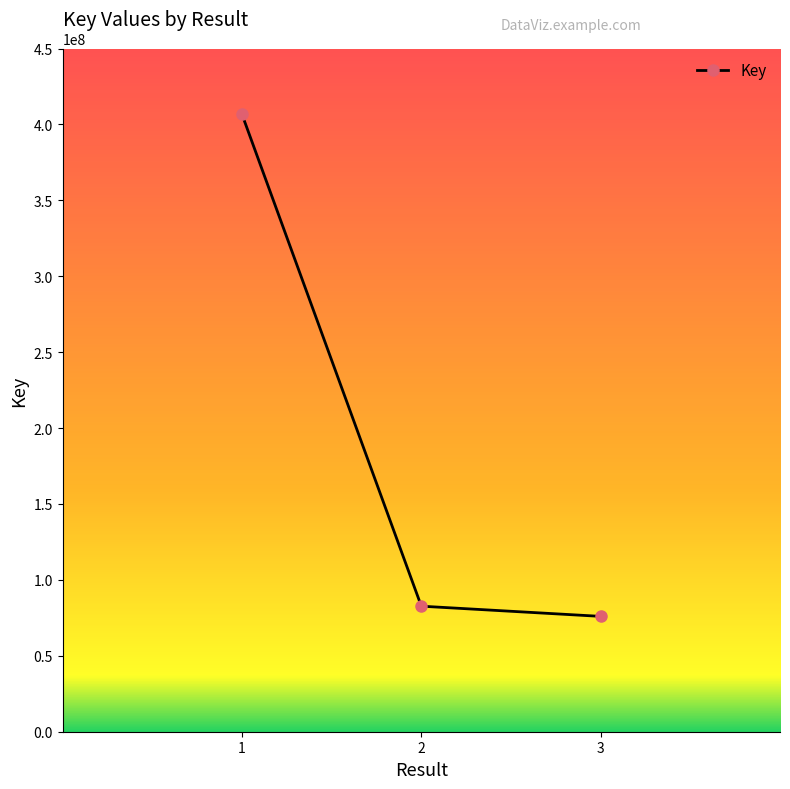

Reading left to right, transcribe all the data shown in this chart.

1=406638361	2=82689718	3=75976884